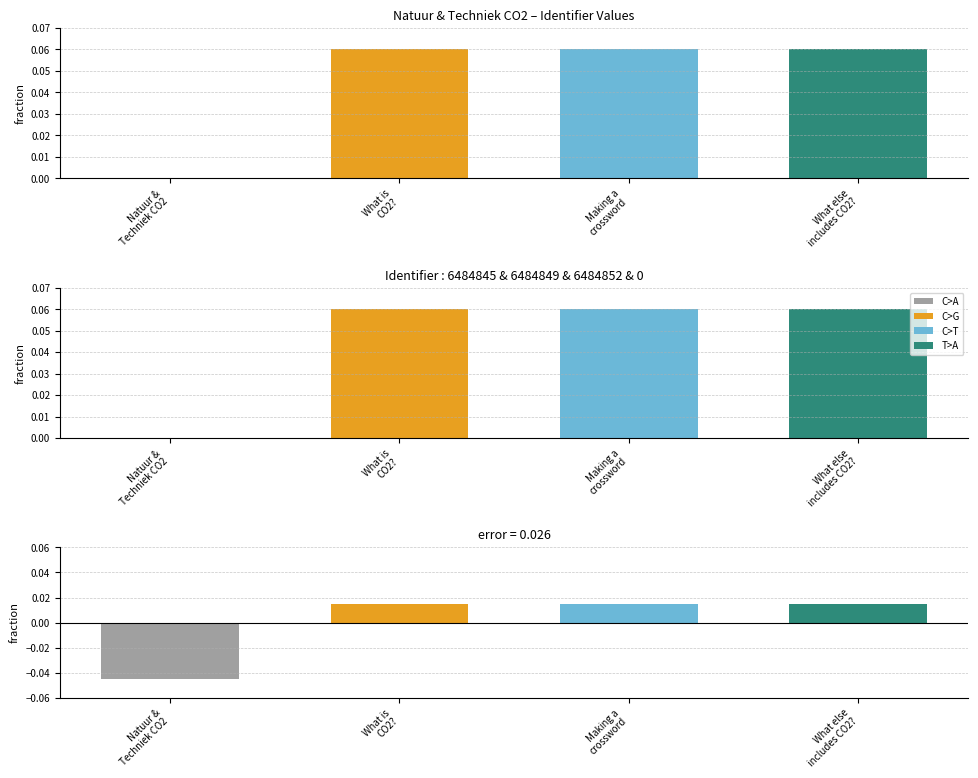

List the labels in order of value, largest first.

What else
includes CO2?, Making a
crossword, What is
CO2?, Natuur &
Techniek CO2